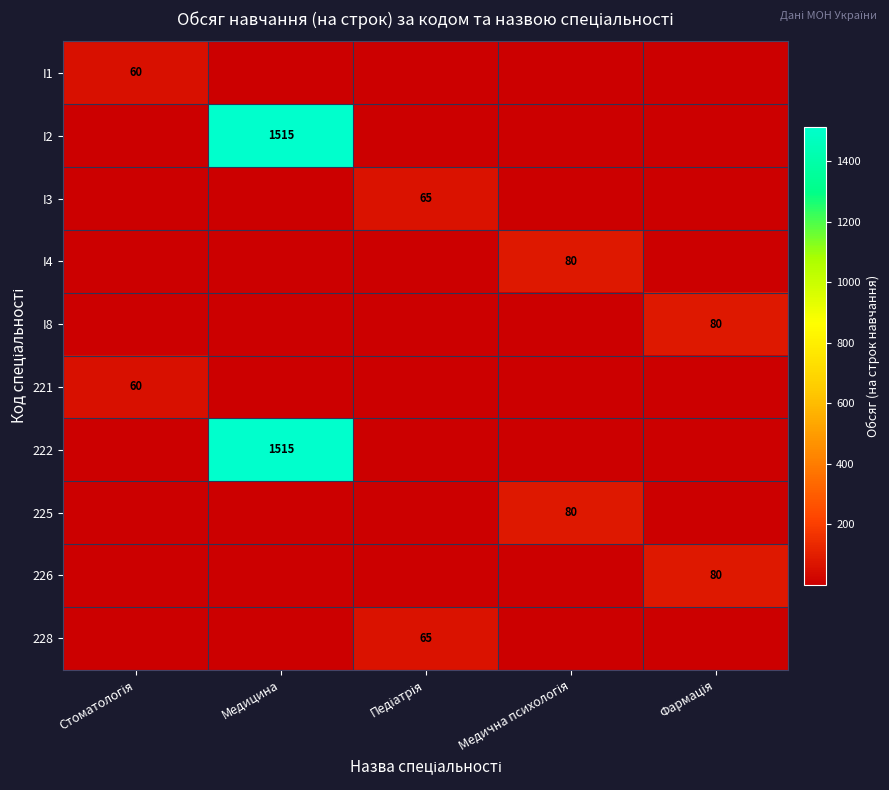

The 228 series shows 0 at Медицина. True or false?

True